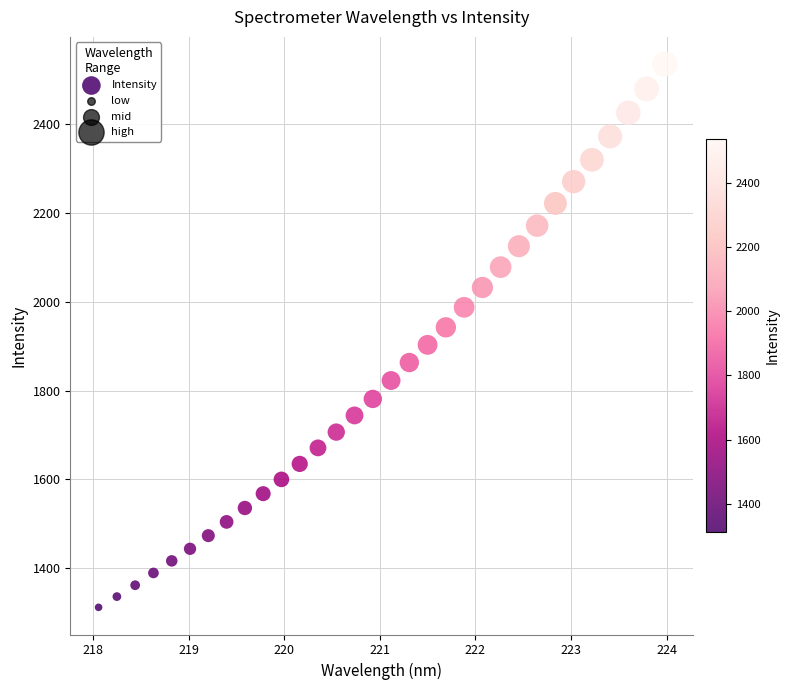

What is the range of X values (max minus min)?

5.9